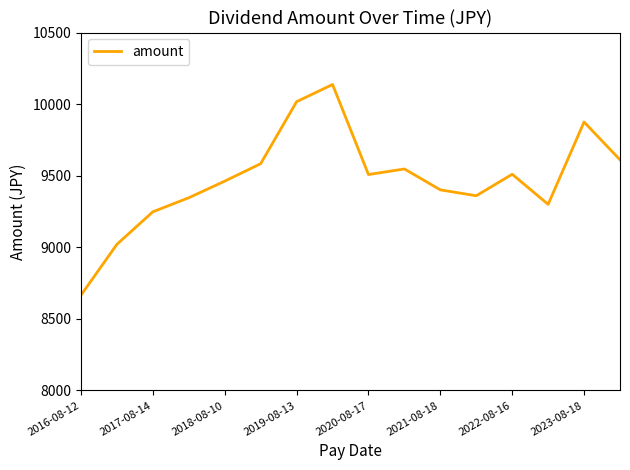

What is the greatest value displayed?

10137